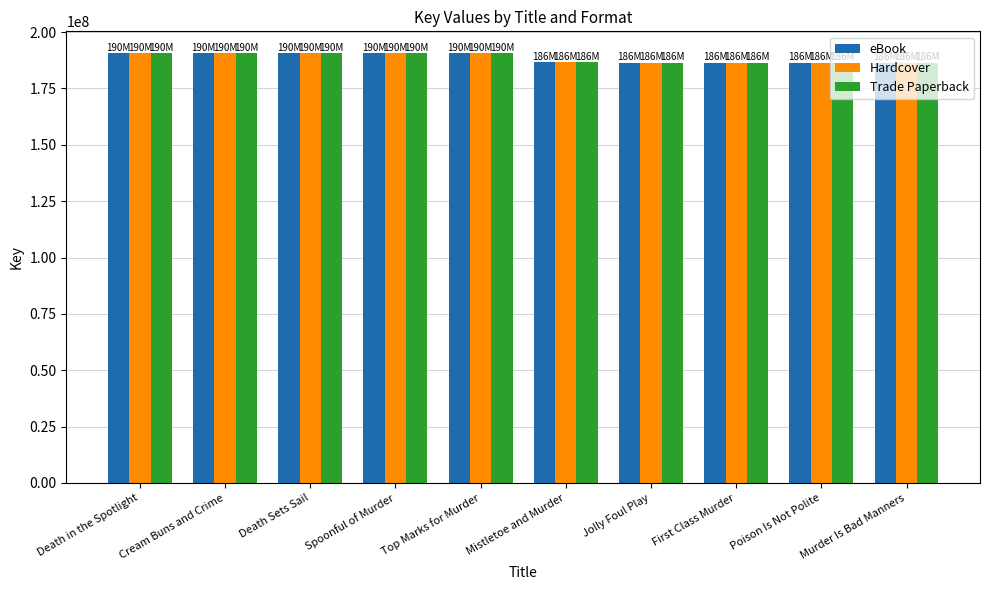

True or false: Hardcover has a value of 278346585 at Jolly Foul Play.

False